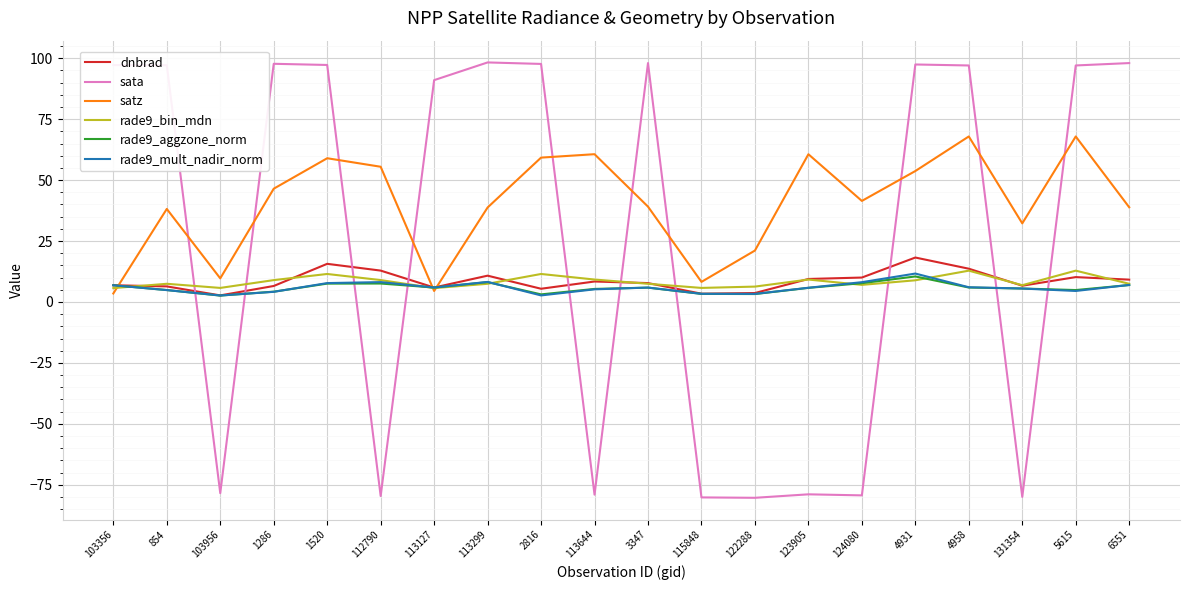

Which series has the largest total across all categories?

satz